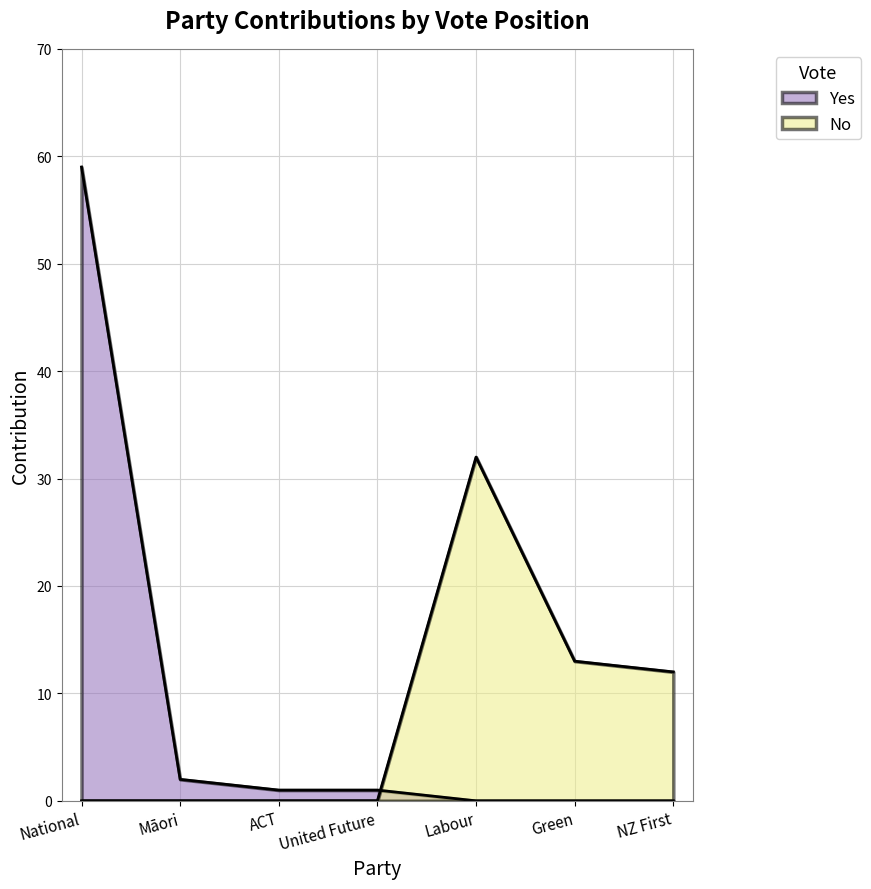

Which category has the lowest value across all series?

United Future